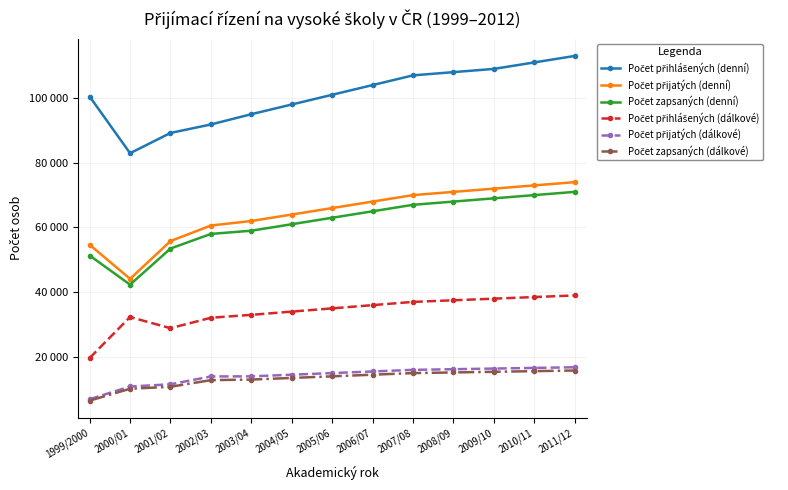

Rank the categories by Počet zapsaných (denní) value from highest to lowest.

2011/12, 2010/11, 2009/10, 2008/09, 2007/08, 2006/07, 2005/06, 2004/05, 2003/04, 2002/03, 2001/02, 1999/2000, 2000/01